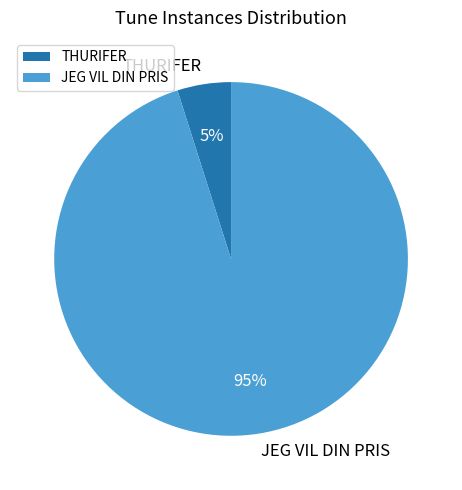

To the nearest percent, what portion does JEG VIL DIN PRIS represent?

95%